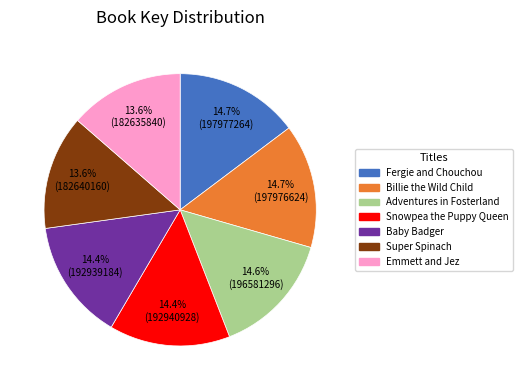

Count the number of slices in the pie.

7